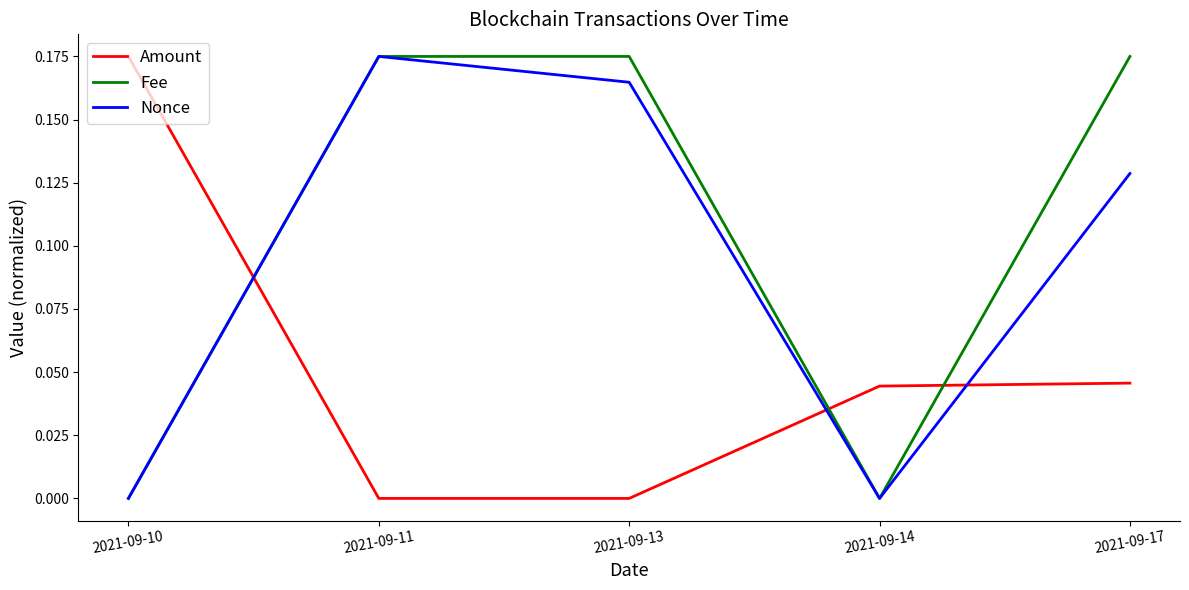

Does the chart display data point markers on the line(s)?

No